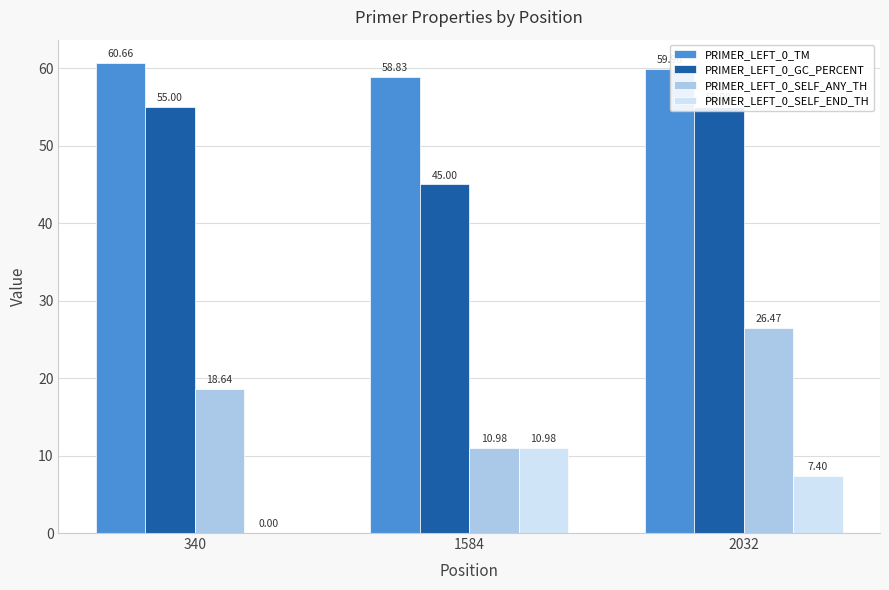

Are the bars horizontal?

No